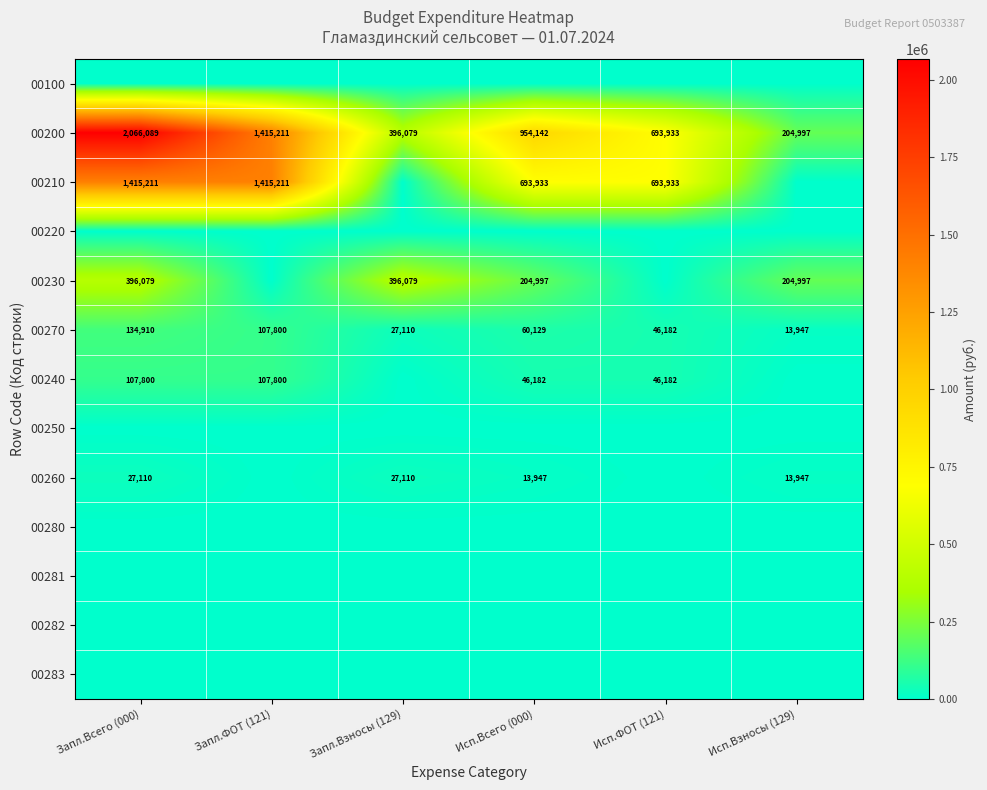

Is it true that 00200 equals 2774607 at Запл.Всего (000)?

False